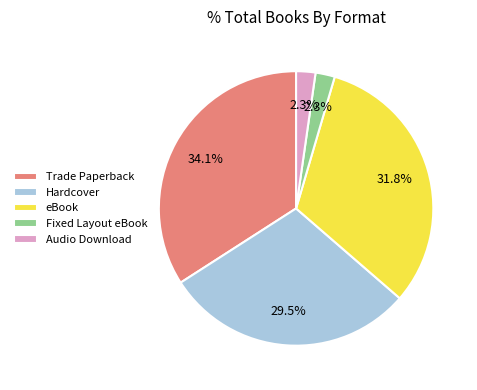

Between Audio Download and Hardcover, which is larger?

Hardcover